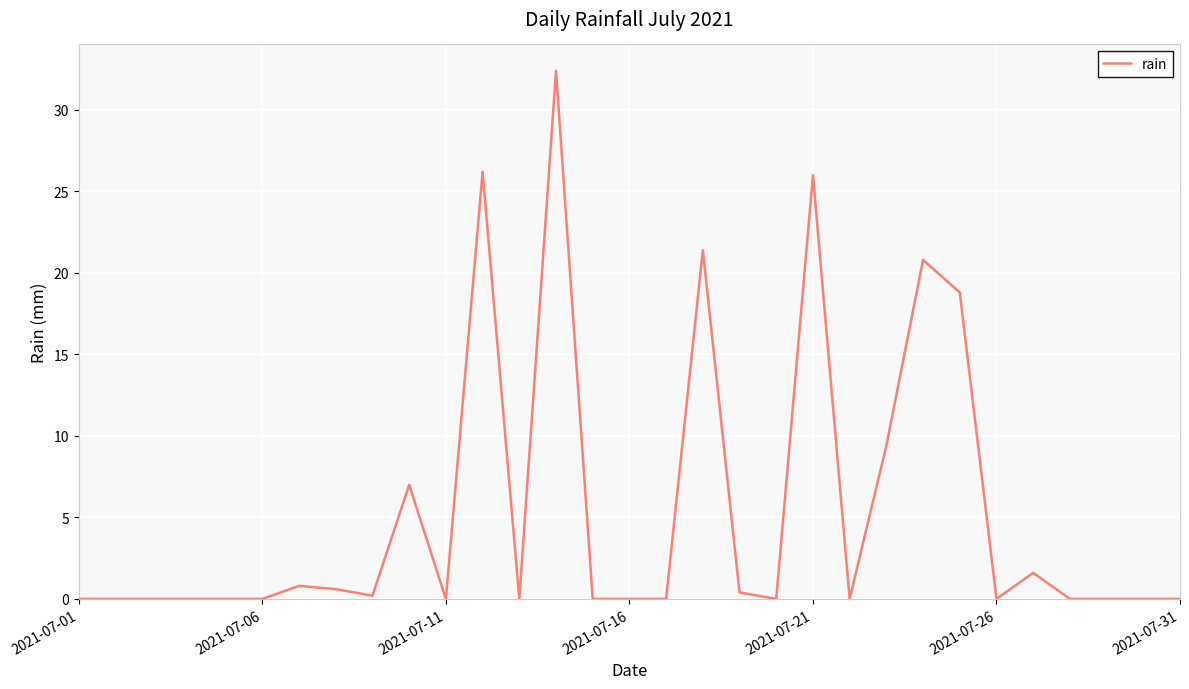

What is the greatest value displayed?

32.4